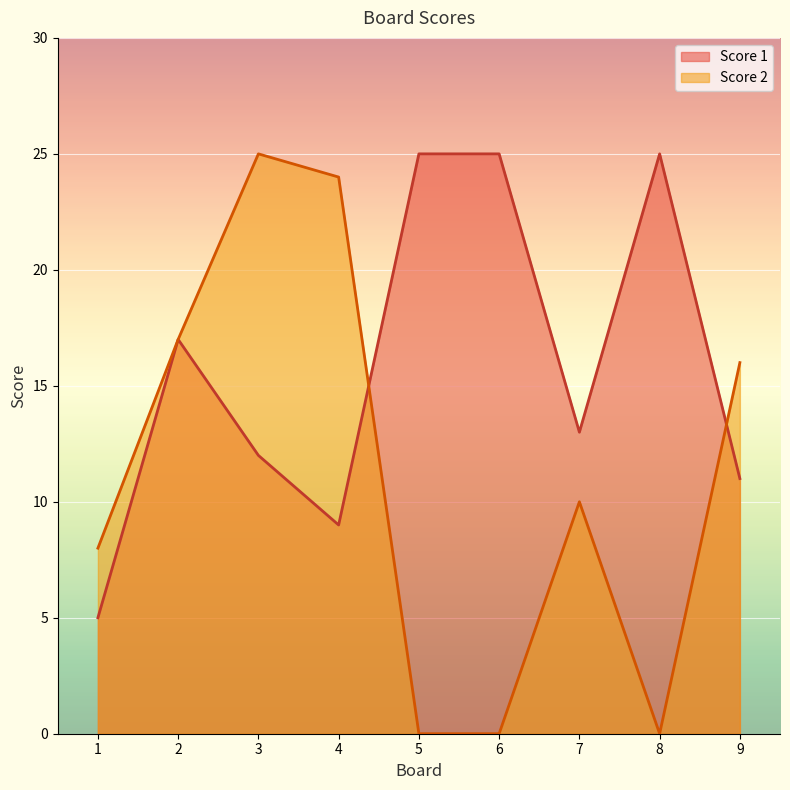

After their last crossing, which series has the higher values: Score 1 or Score 2?

Score 2